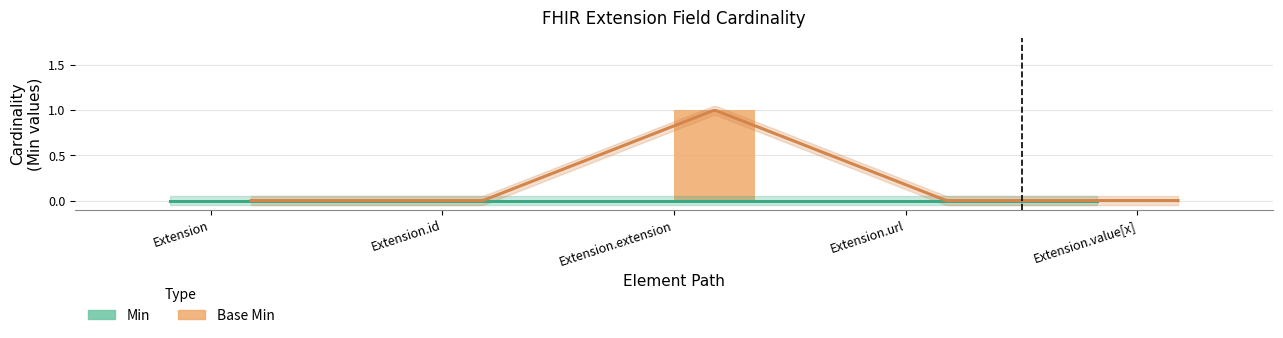

How many bars are there in total?

10